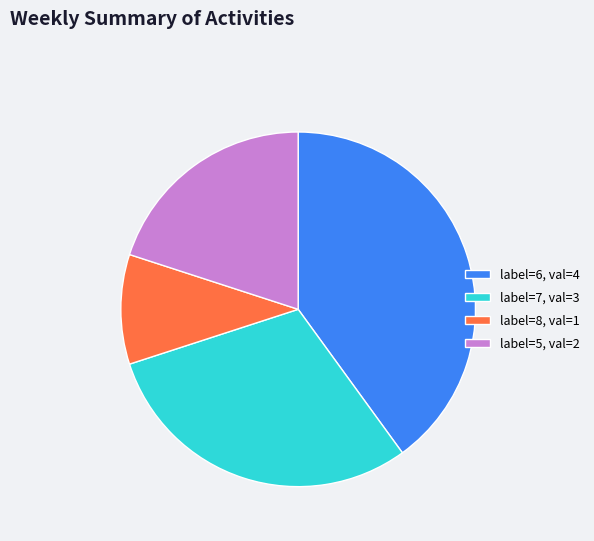

The label=8, val=1 slice represents 10% of the pie. True or false?

True